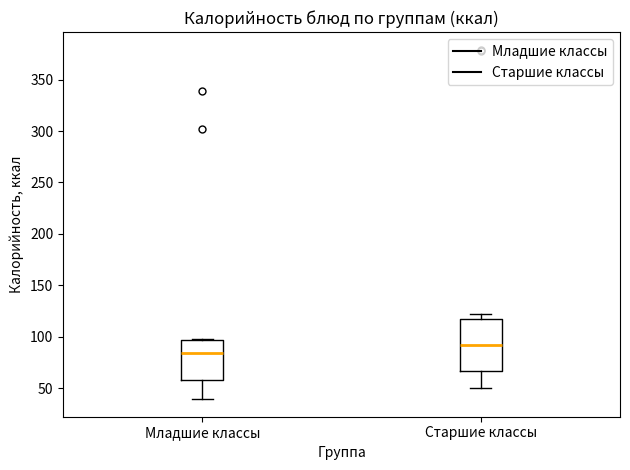

Reading left to right, transcribe this box plot: for each box, give where its median line is, the range the box spans, and where its two whiskers end, as read against the y-axis. The values are not printed on the chart, so give them approximately, as read against the axis.

Младшие классы: median 85, box 60 to 95, whiskers 40 to 95
Старшие классы: median 90, box 65 to 115, whiskers 50 to 120